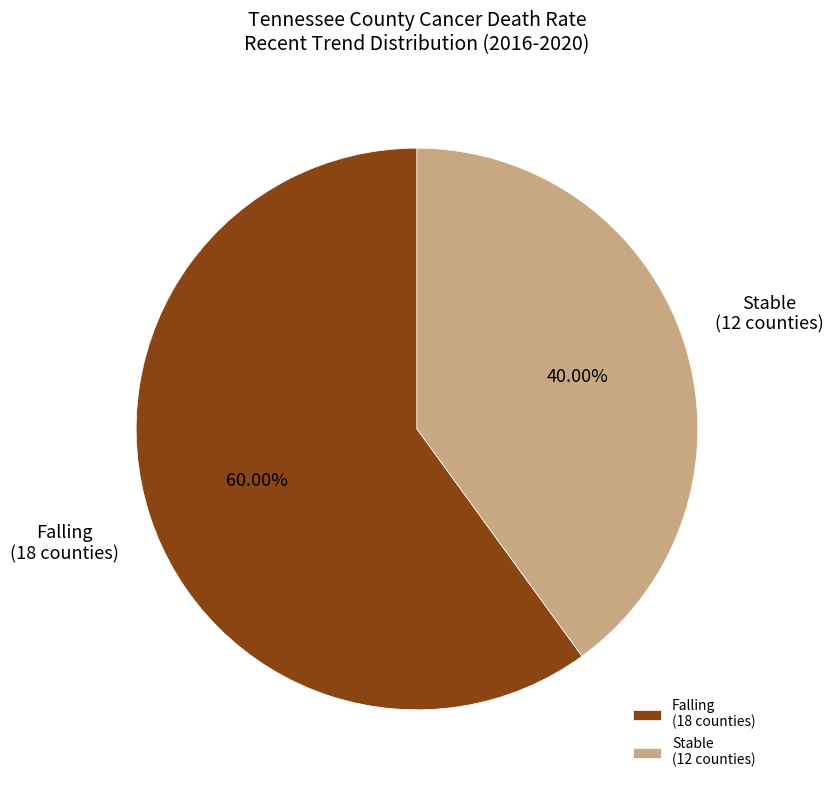

Between Falling and Stable, which is larger?

Falling